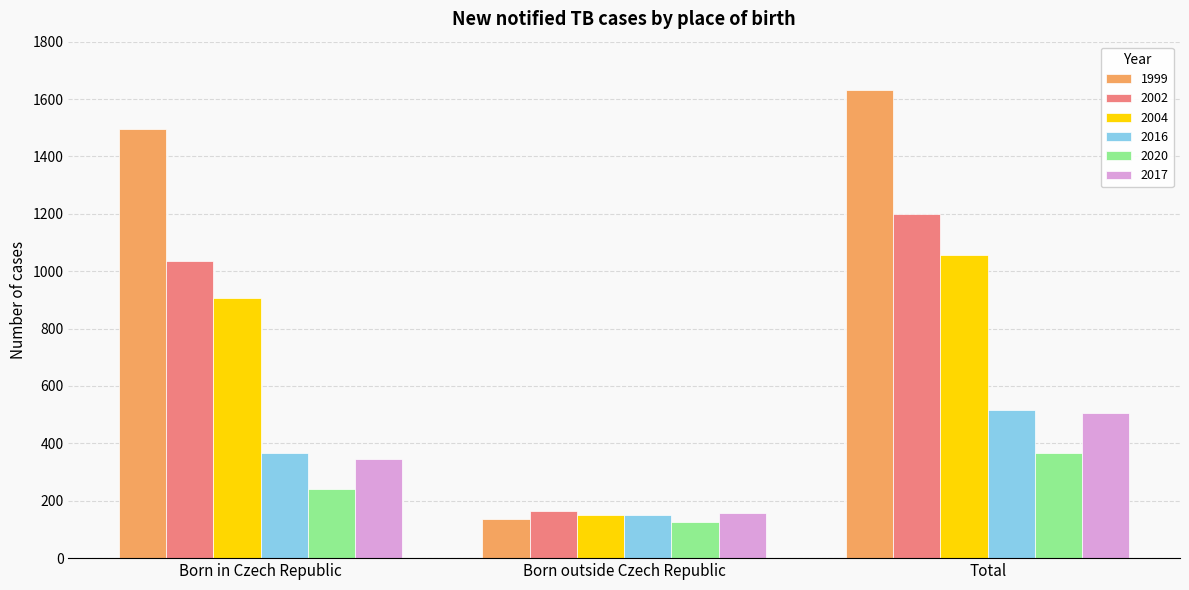

What position from the left is Total?

3